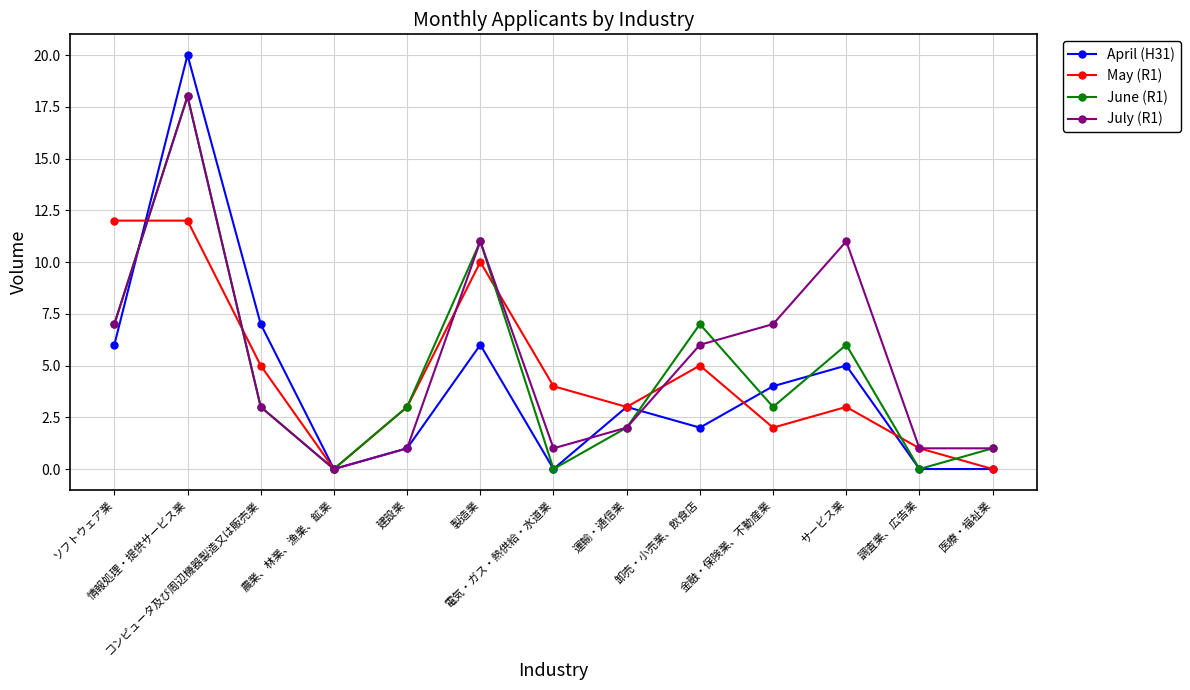

Count the number of data series in this chart.

4